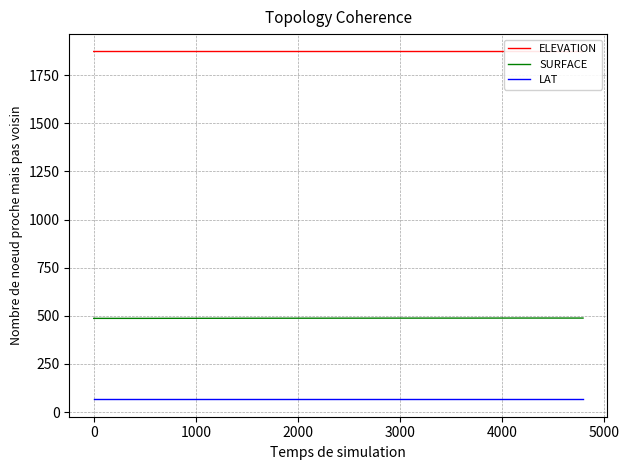

What is the maximum value for LAT?

66.1